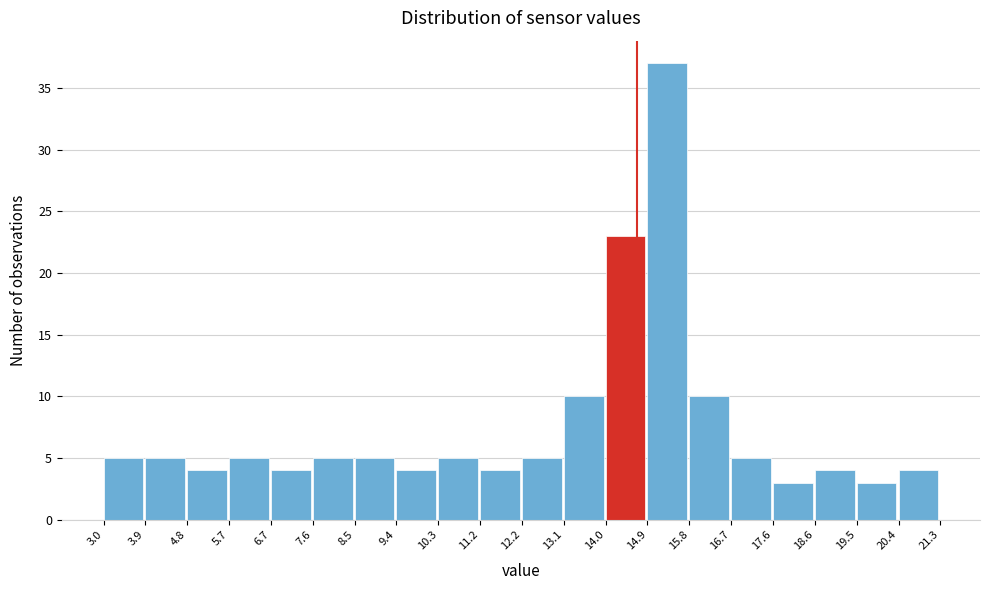

Reading left to right, list every bar in this chart as the range it spans on the x-axis followed by its height. The values are not printed on the chart, so give them approximately, as read against the axis.

3.0 to 3.9: 5
3.9 to 4.8: 5
4.8 to 5.7: 4
5.7 to 6.7: 5
6.7 to 7.6: 4
7.6 to 8.5: 5
8.5 to 9.4: 5
9.4 to 10.3: 4
10.3 to 11.2: 5
11.2 to 12.2: 4
12.2 to 13.1: 5
13.1 to 14.0: 10
14.0 to 14.9: 23
14.9 to 15.8: 37
15.8 to 16.7: 10
16.7 to 17.6: 5
17.6 to 18.6: 3
18.6 to 19.5: 4
19.5 to 20.4: 3
20.4 to 21.3: 4